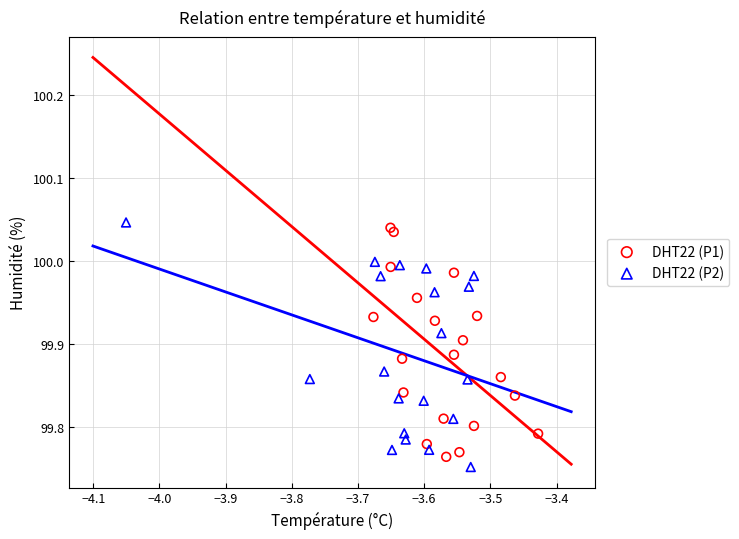

What are all the series names shown in the legend?

DHT22 (P1), DHT22 (P2)